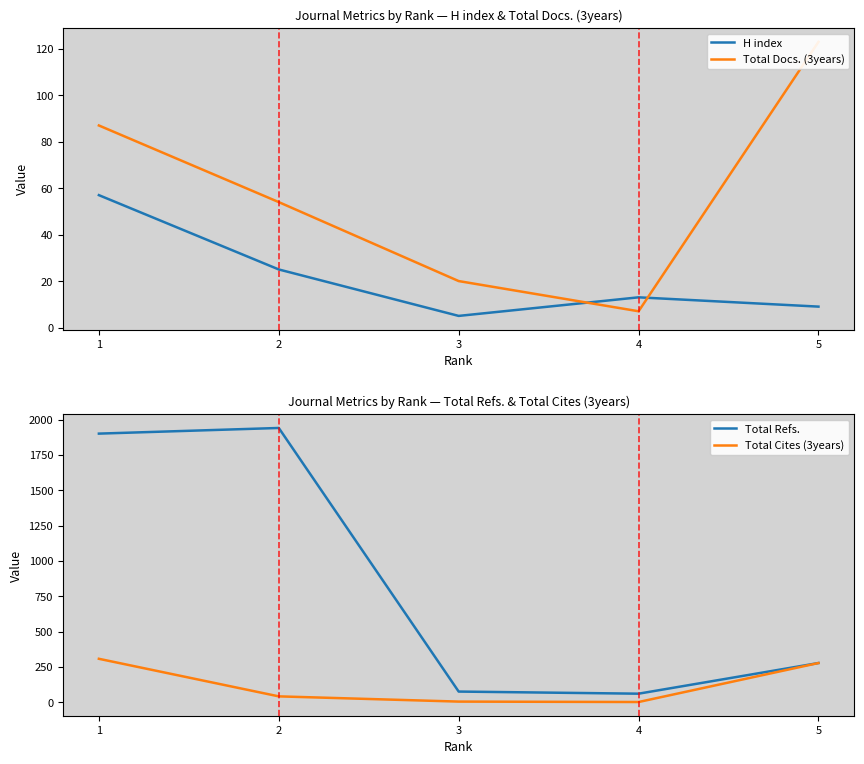

True or false: Total Docs. (3years) and Total Refs. cross at least once.

False